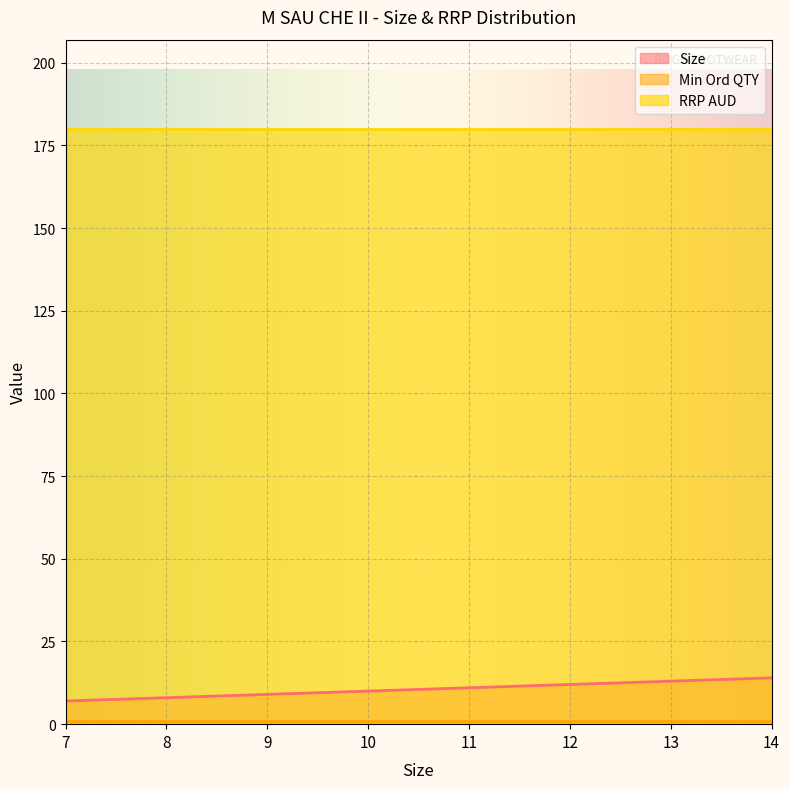

At 14, list the series in order from largest to smallest.

RRP AUD, Size, Min Ord QTY